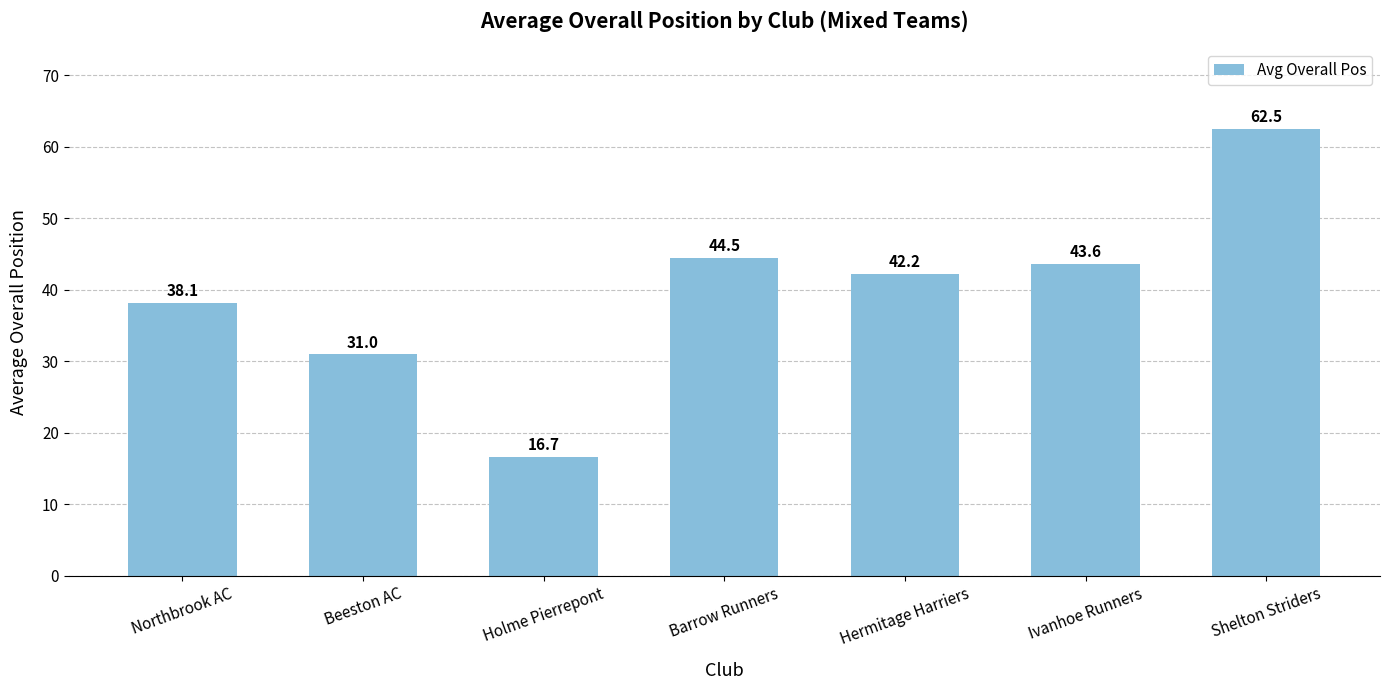

How many series are shown in this chart?

1